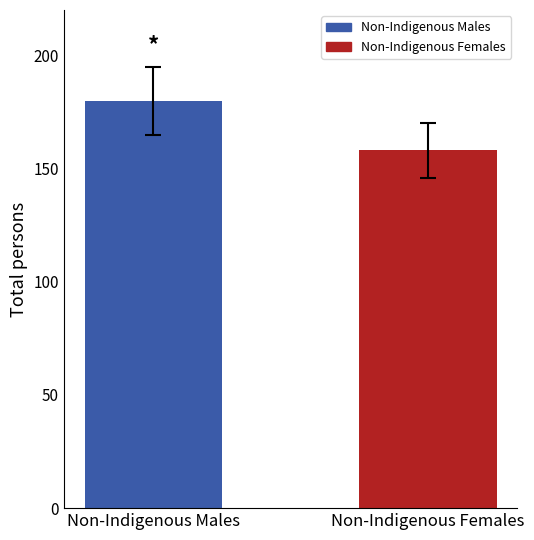

Does the chart contain stacked bars?

No